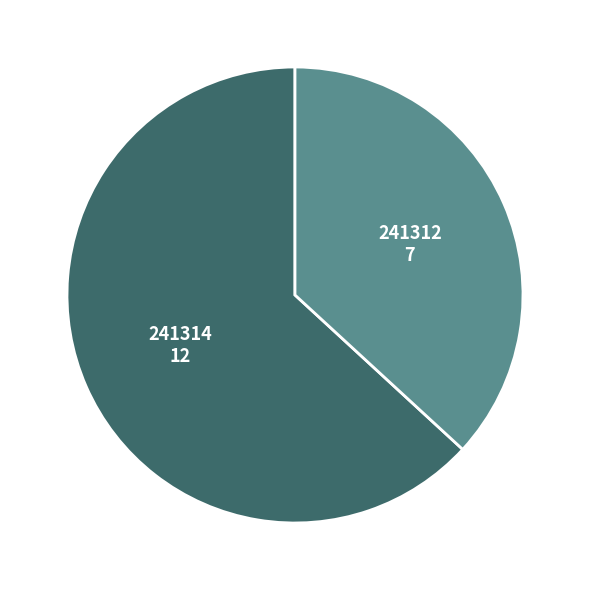

Count the number of slices in the pie.

2